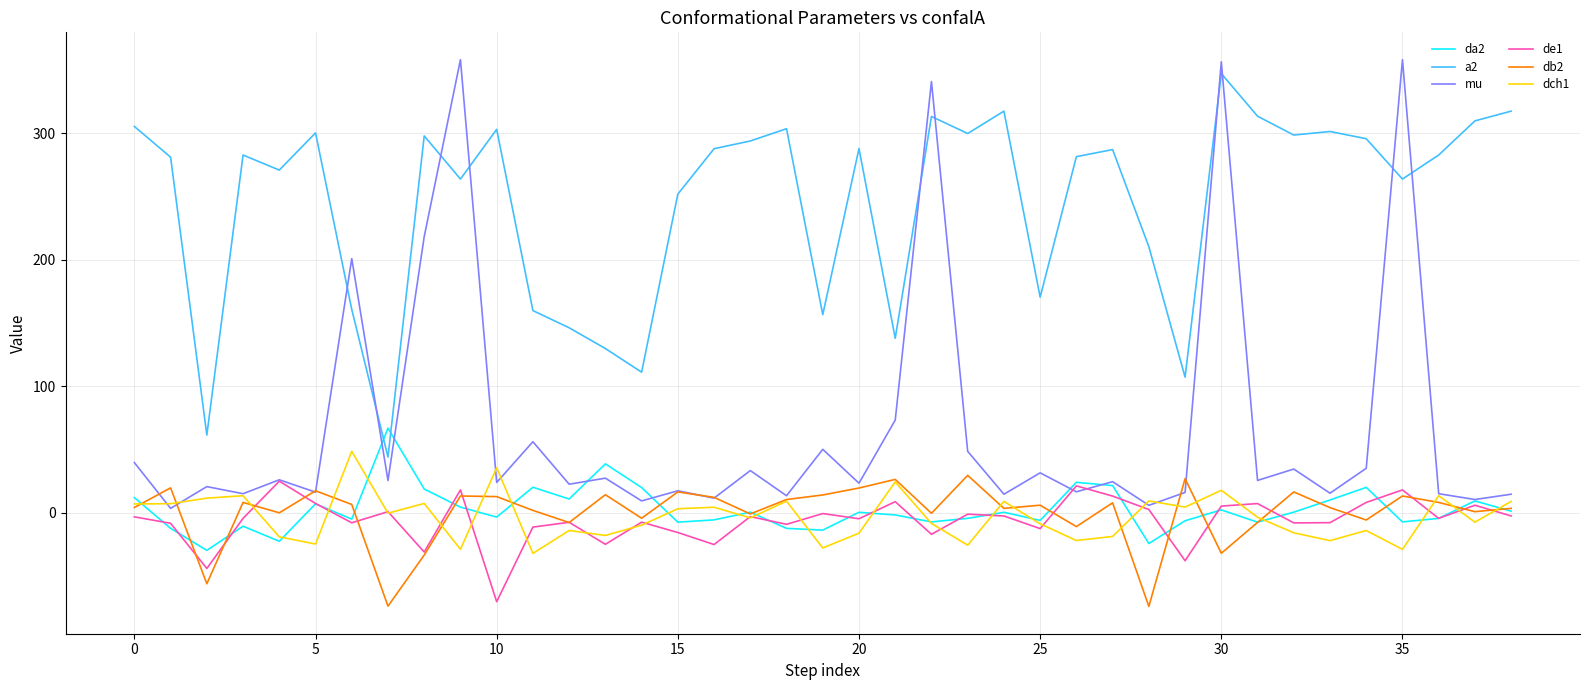

After their last crossing, which series has the higher values: mu or a2?

a2